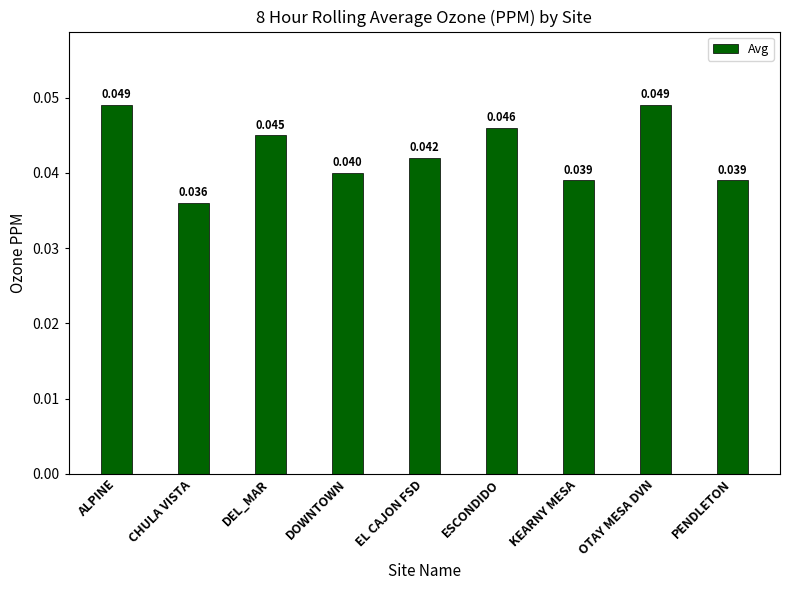

What is the label of the 5th bar from the right?

EL CAJON FSD